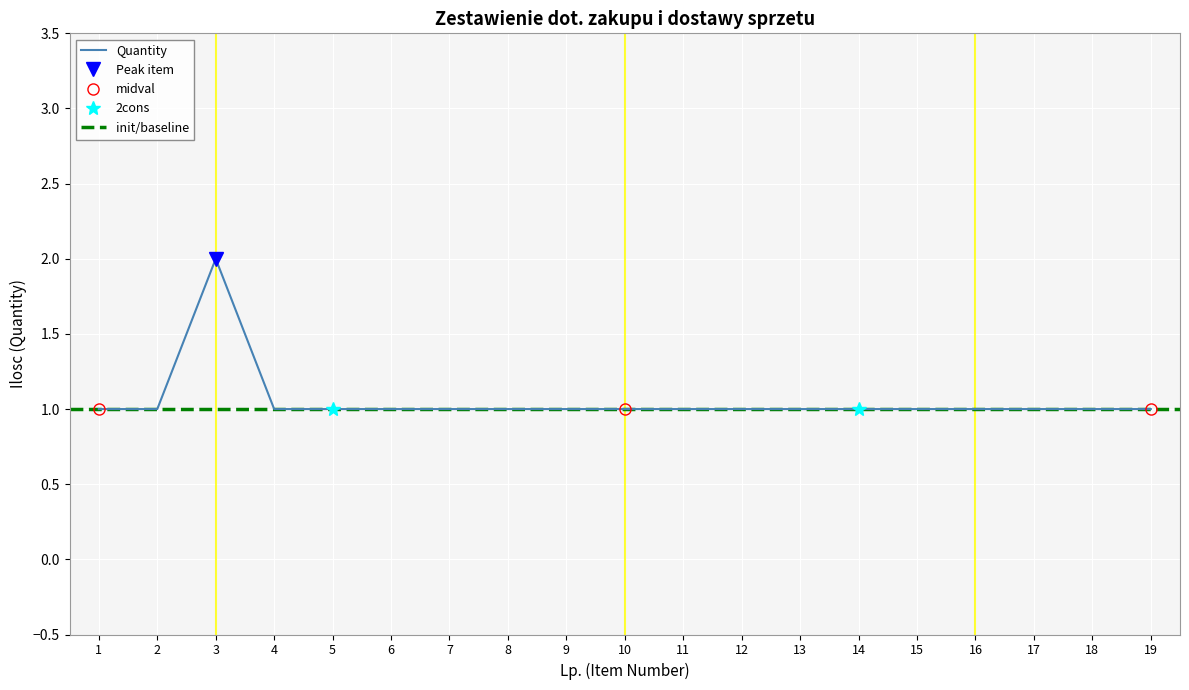

Reading left to right, what are all the values shown in this chart?

1=1	2=1	3=2	4=1	5=1	6=1	7=1	8=1	9=1	10=1	11=1	12=1	13=1	14=1	15=1	16=1	17=1	18=1	19=1